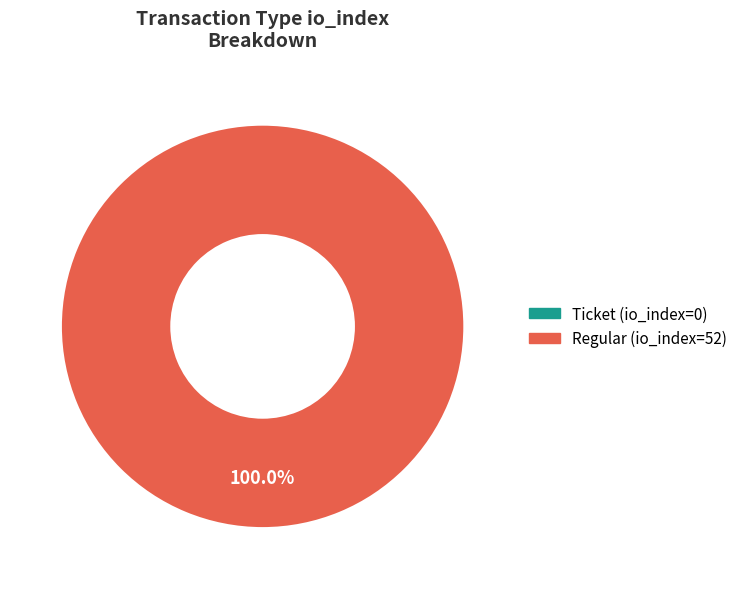

To the nearest percent, what is the difference between the Ticket (io_index=0) and Regular (io_index=52) slice percentages?

100%